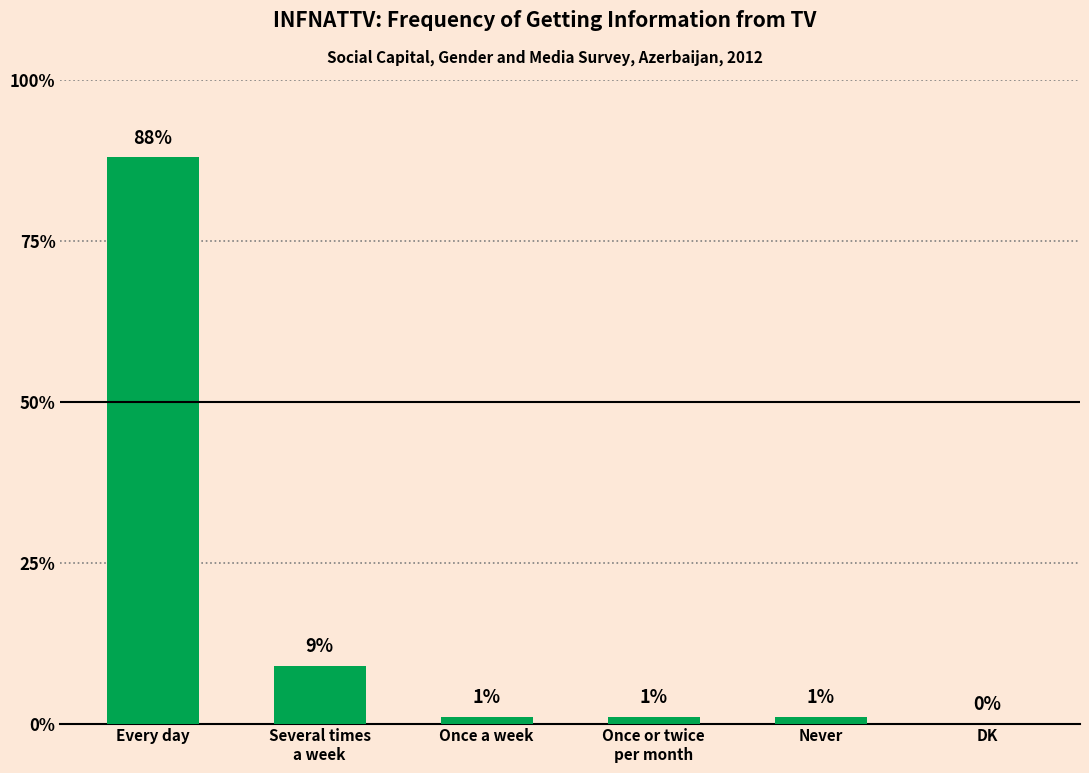

What is the sum of all values?

100